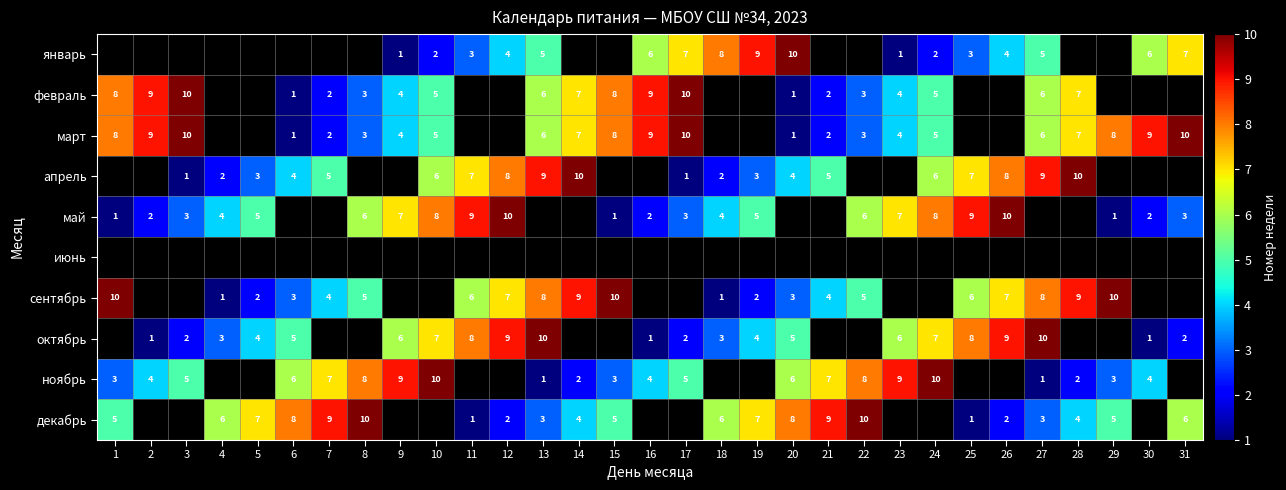

What is the sum of the май values at 10 and 1?

9.0